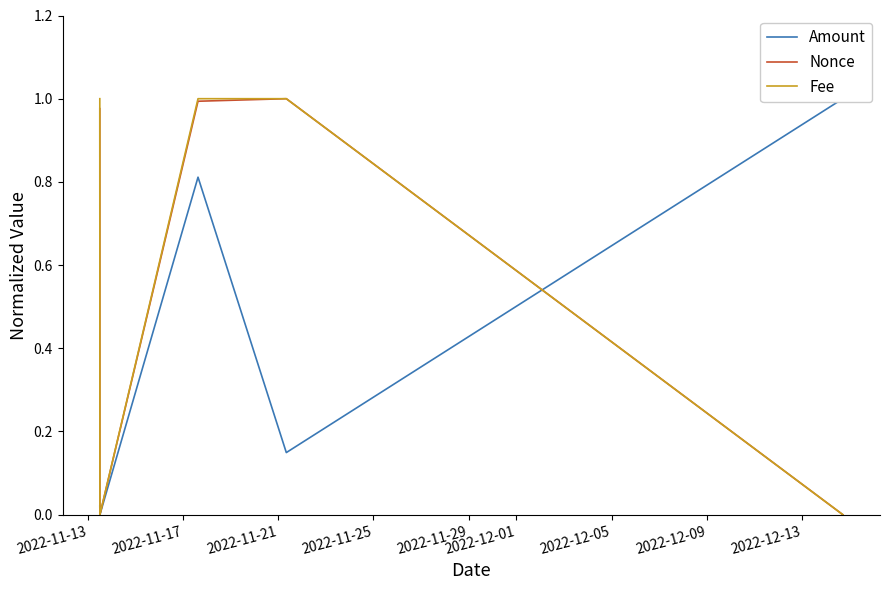

Reading left to right, list all the values displayed in this chart.

Amount: 0.0	0.0	0.8	0.1	1.0
Nonce: 1.0	0.0	1.0	1.0	0.0
Fee: 1.0	0.0	1.0	1.0	0.0